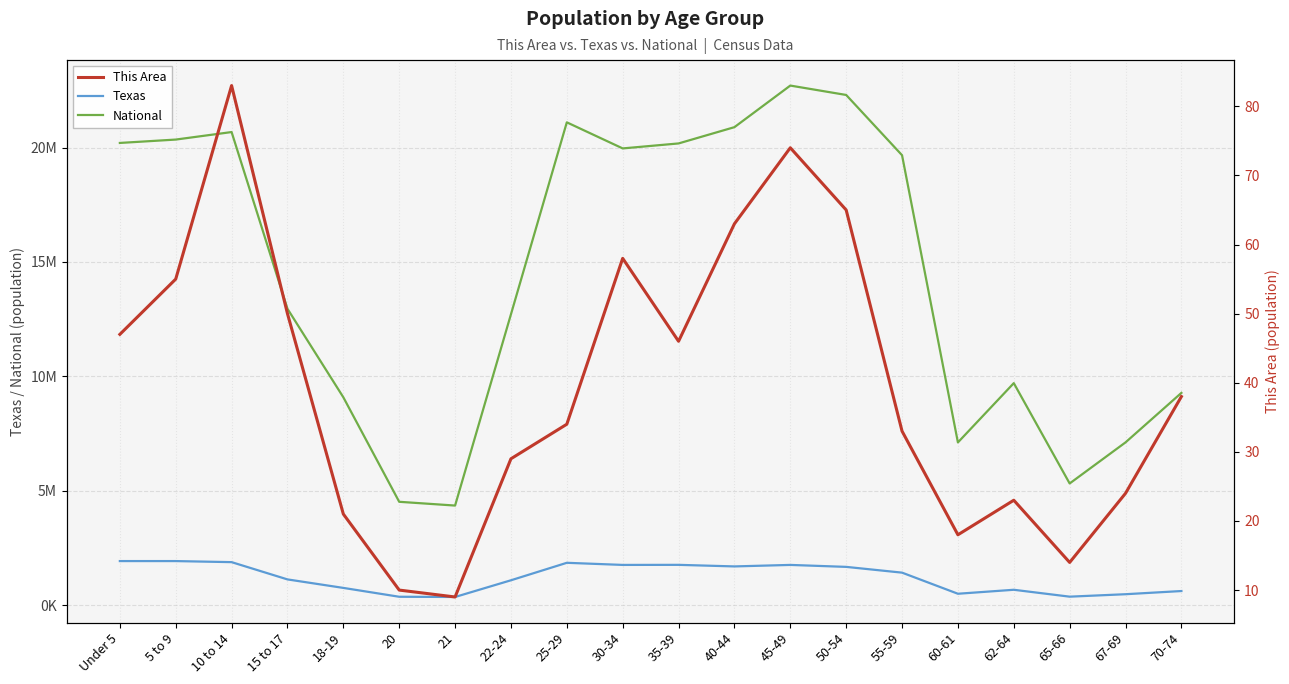

At which label does National first exceed 19664805?

Under 5